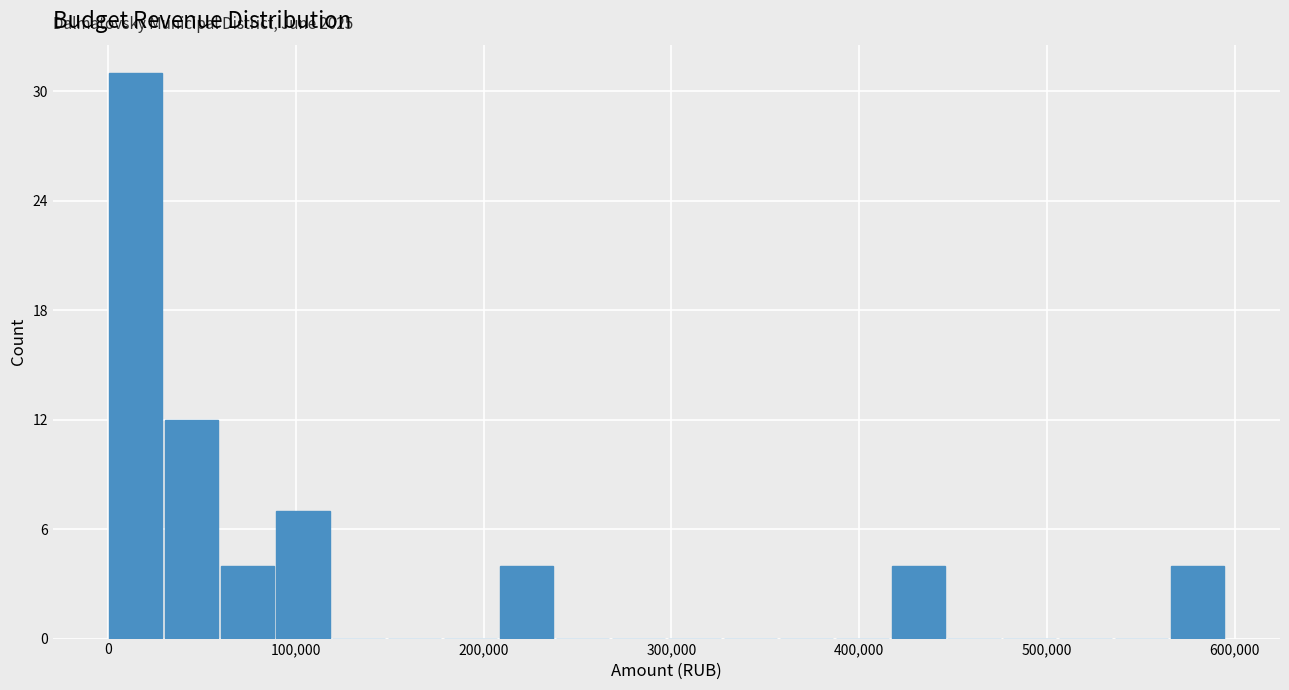

Read against the x-axis, roughly where is the centre of the tallest bar?

10000